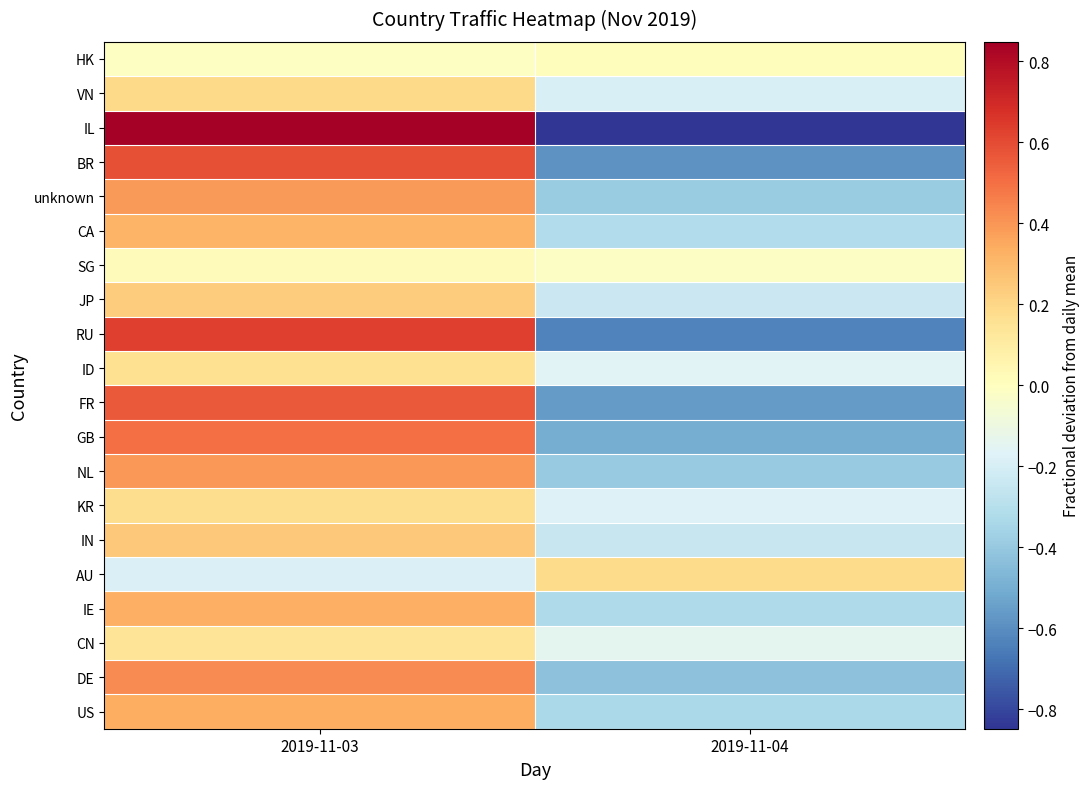

What is the minimum value shown in the chart?

-0.8